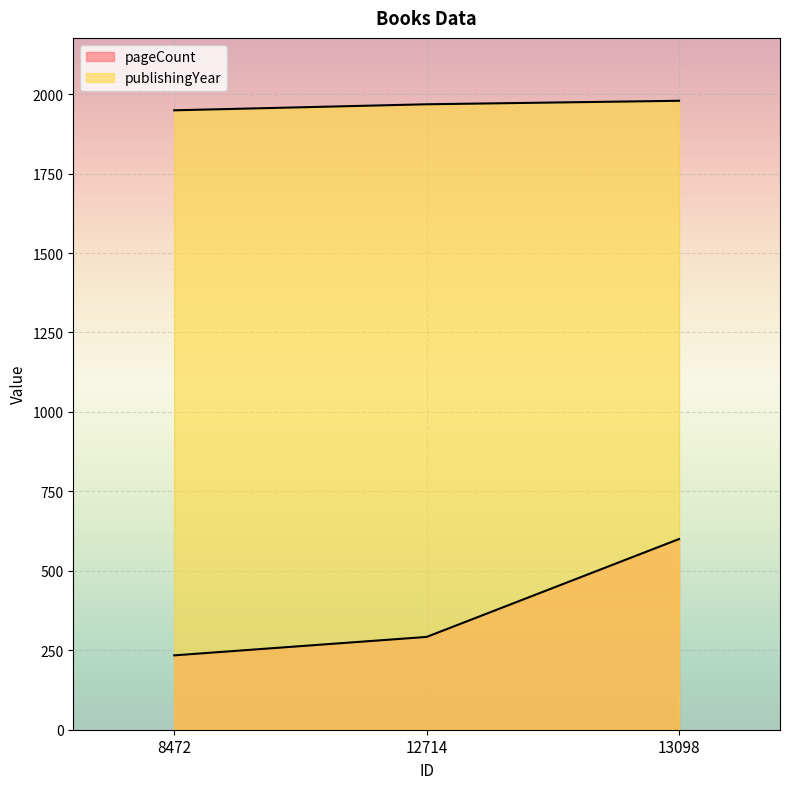

Where is publishingYear nearest to the value 1964?

12714